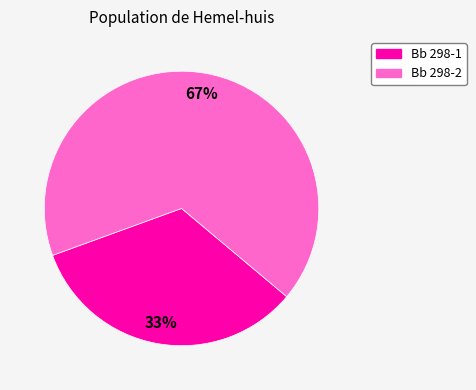

To the nearest percent, what portion does Bb 298-2 represent?

67%